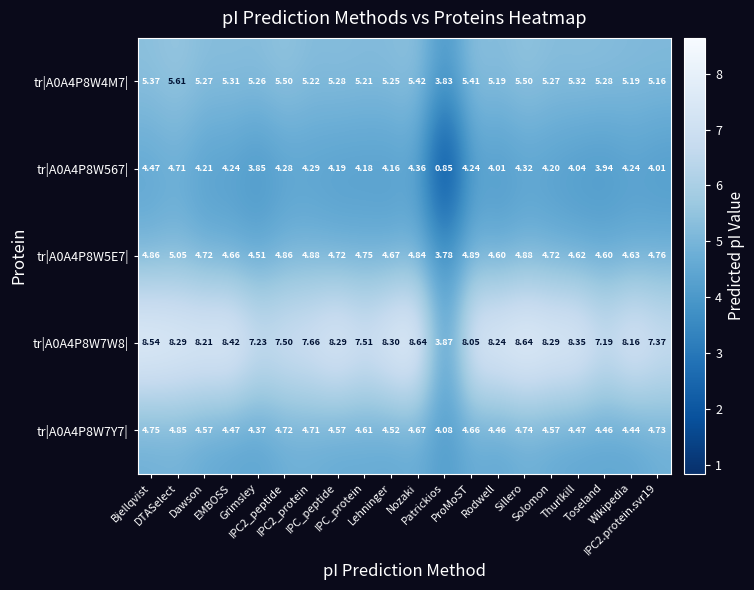

How many values in the tr|A0A4P8W5E7| series exceed 4?

19